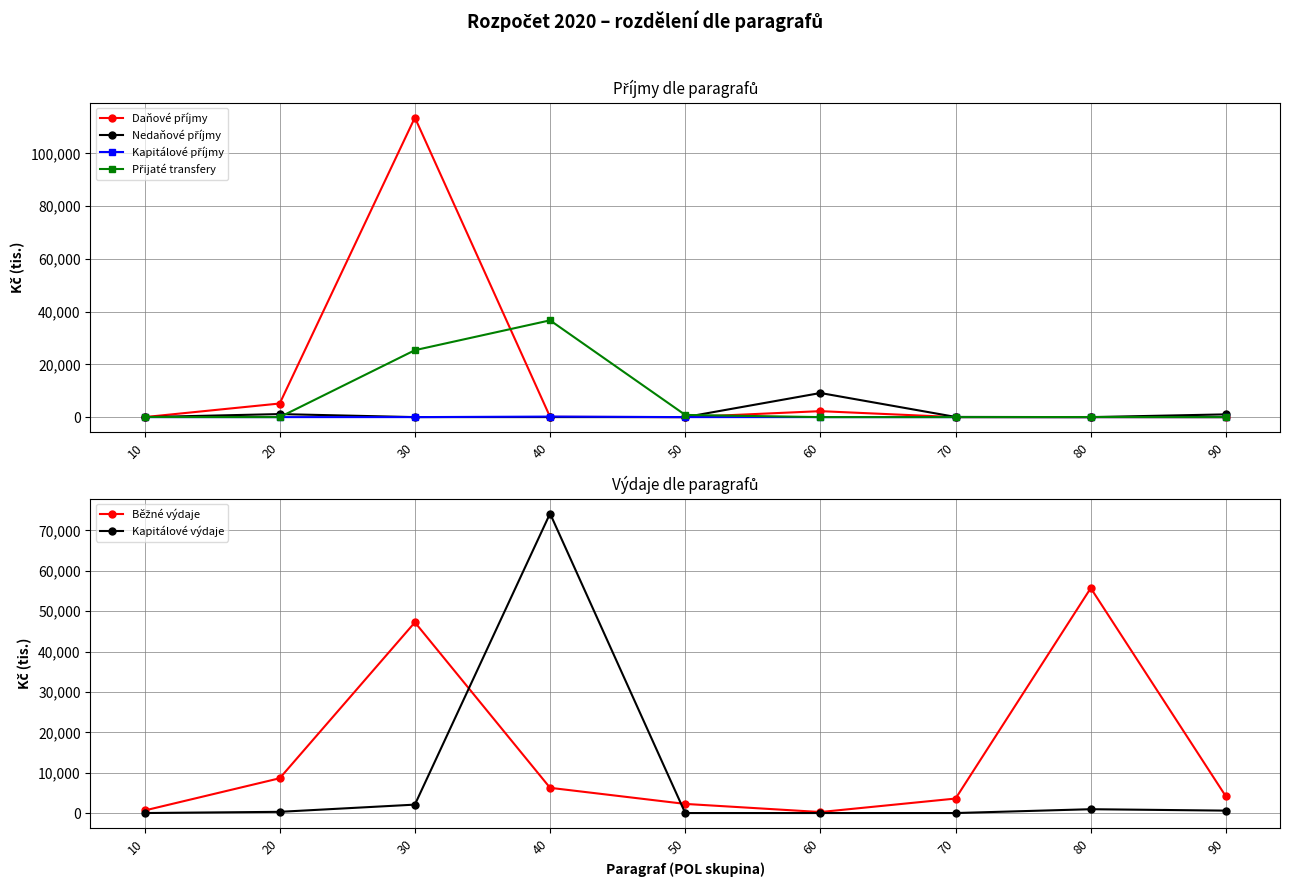

How many categories are shown in the chart?

9